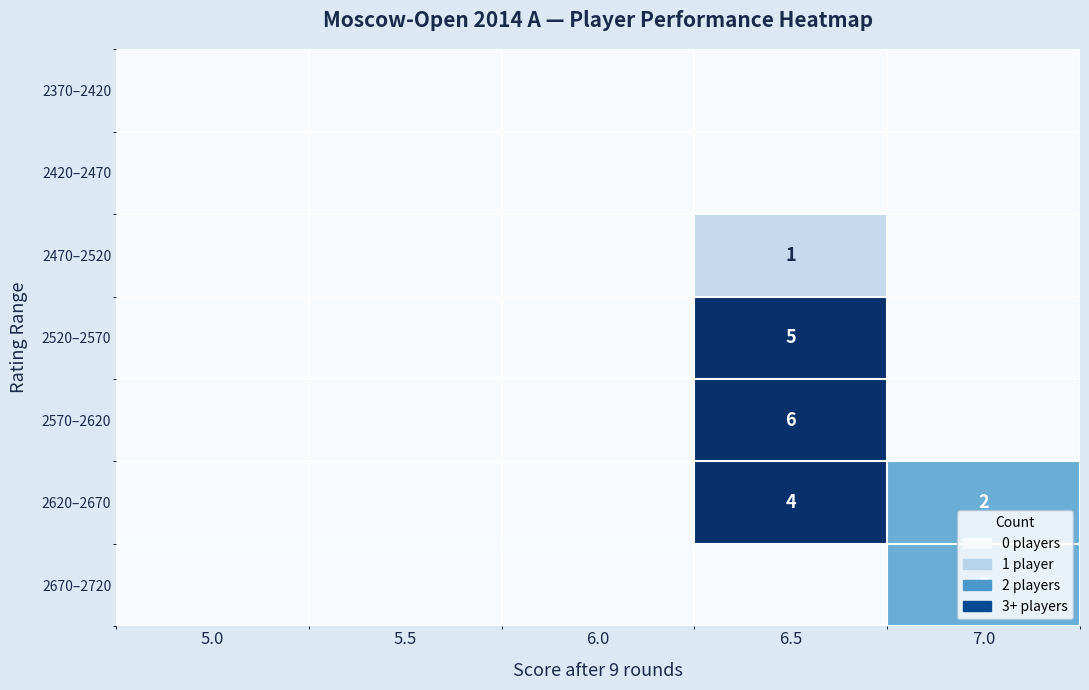

What is the total value across all series at 6.5?

16